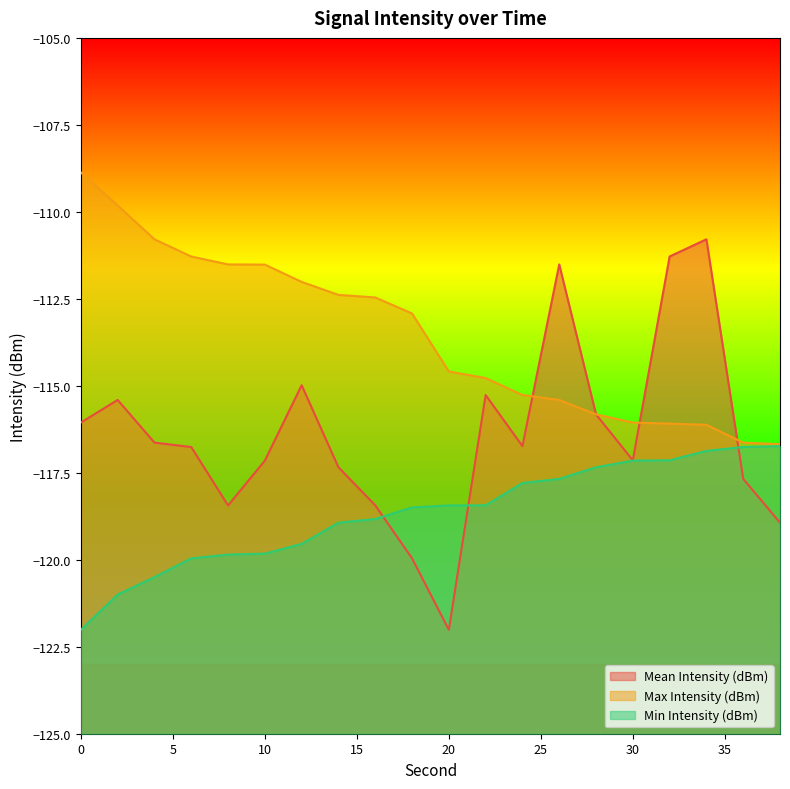

How many lines are shown in the chart?

3